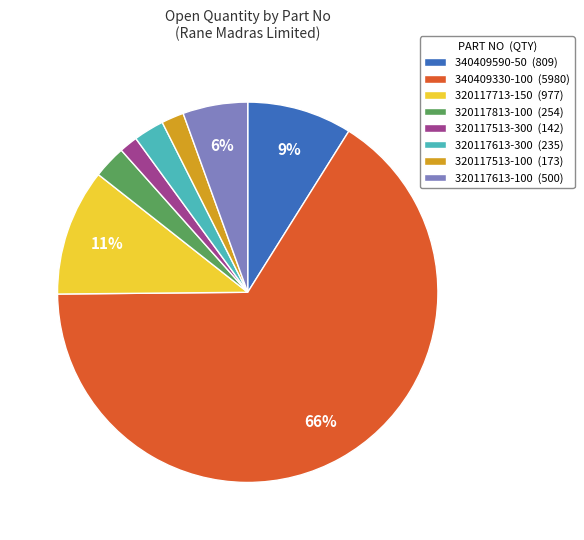

Is it true that 320117513-300 is 2% of the pie?

True